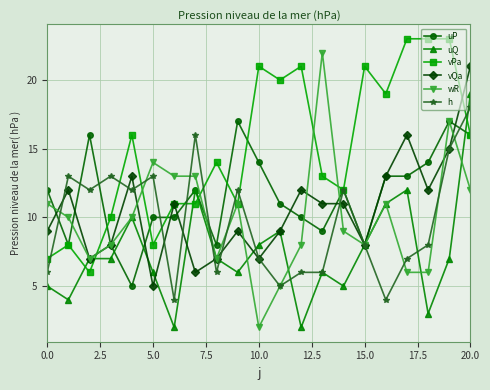

What is the maximum value for wR?

22